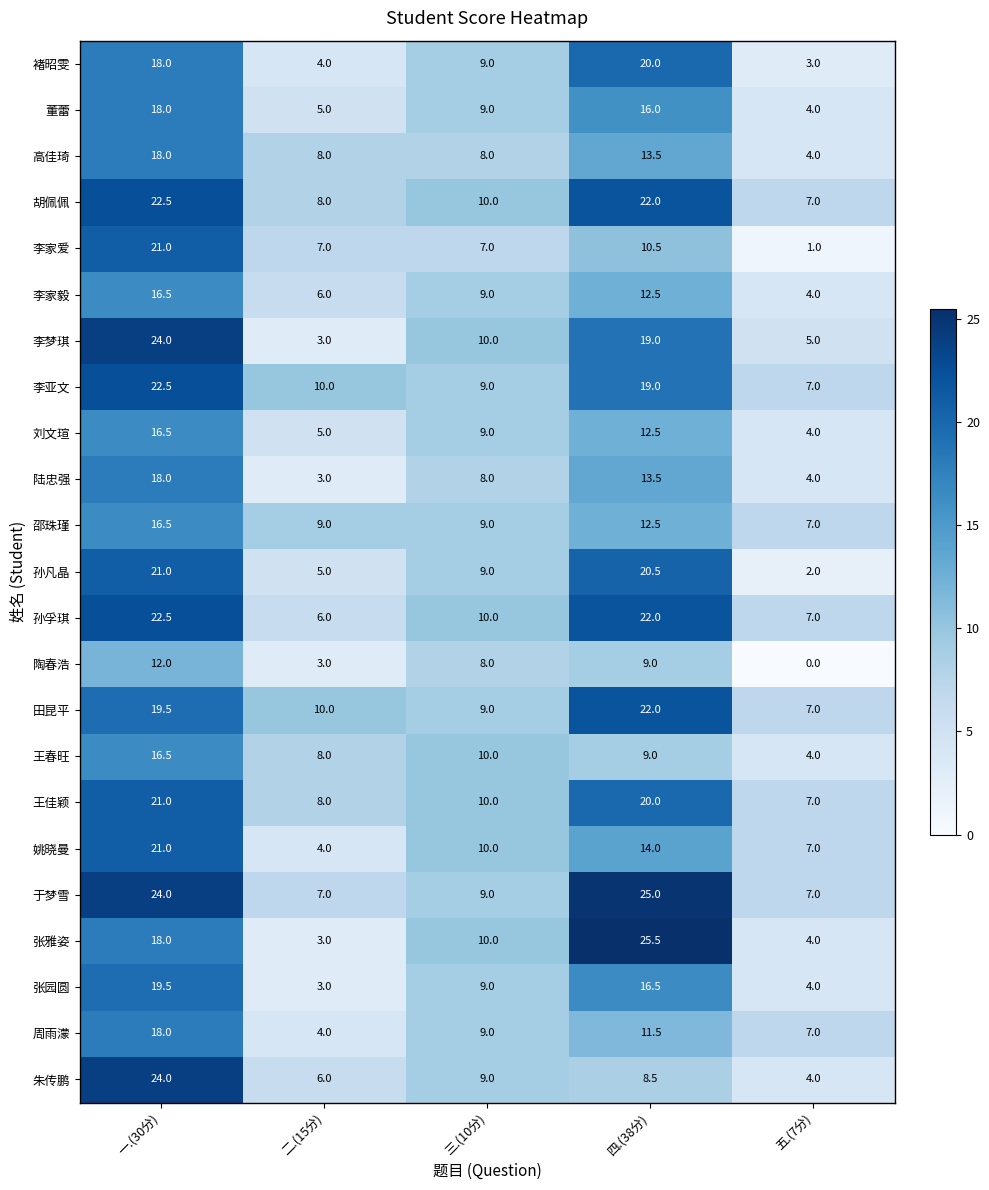

At which label does 李亚文 first exceed 10?

一.(30分)